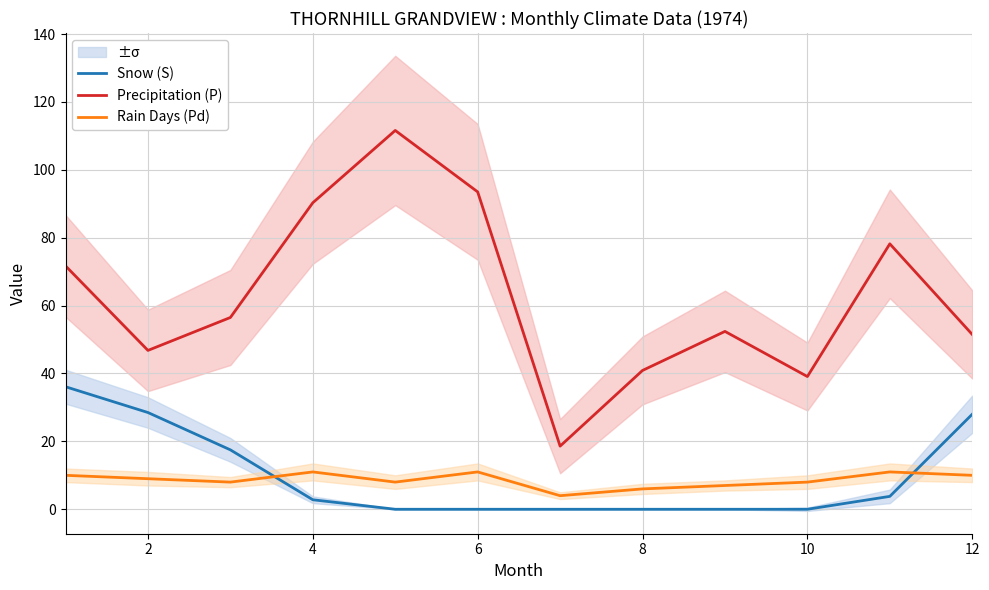

What is the difference between the maximum and minimum values in the Snow (S) series?

36.1